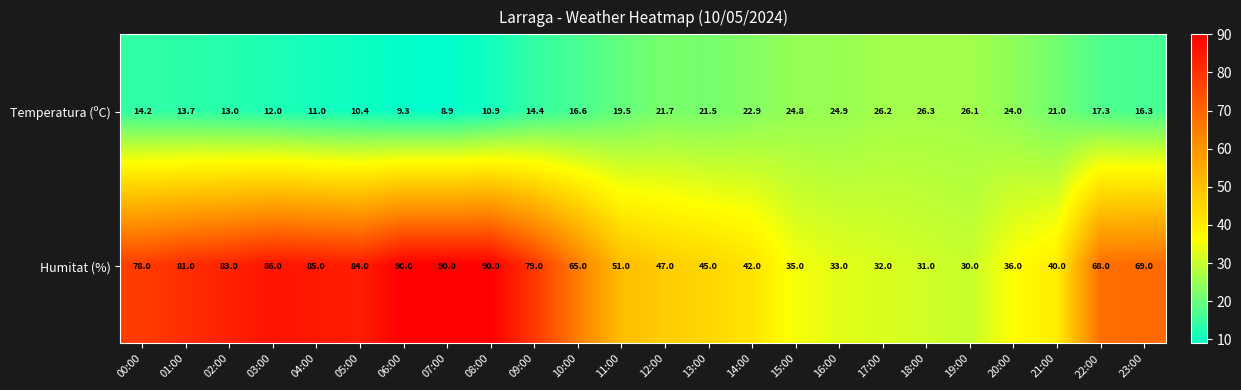

What is the difference between the highest and lowest values at 02:00?

70.0